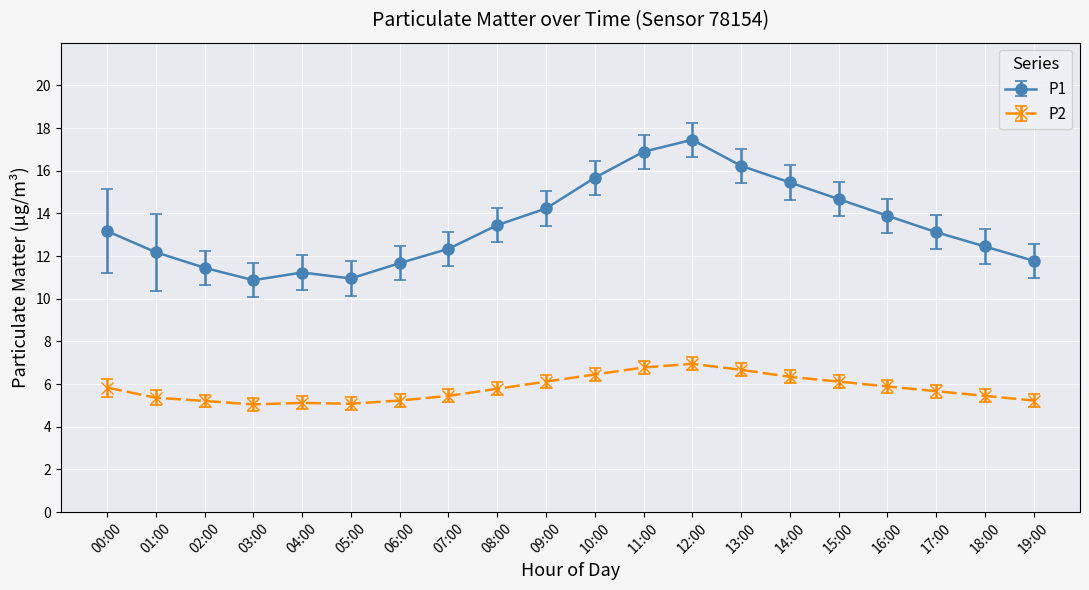

What is the total value across all series at 00:00?

19.0